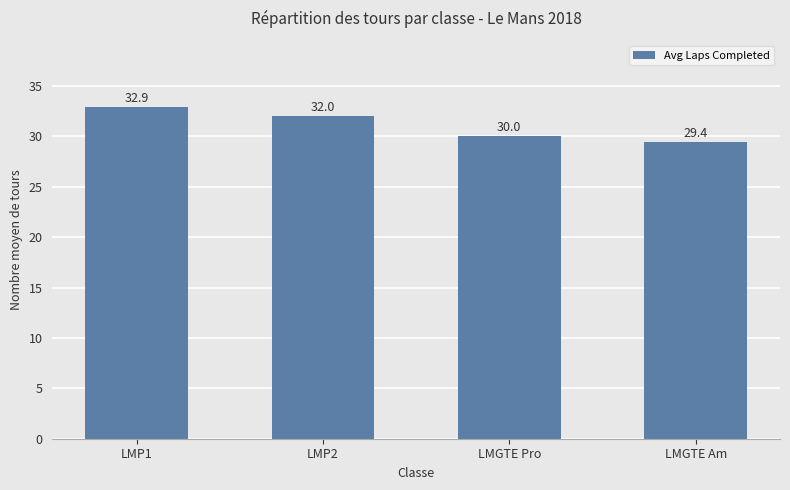

Reading left to right, extract all data points from this chart.

LMP1=32.9	LMP2=32.0	LMGTE Pro=30.0	LMGTE Am=29.4